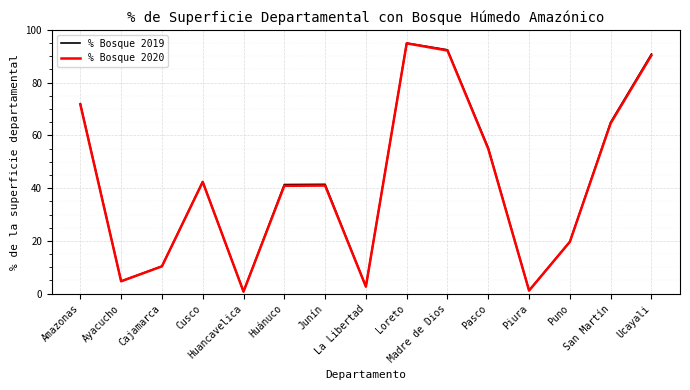

Which series has the widest spread of values?

% Bosque 2019